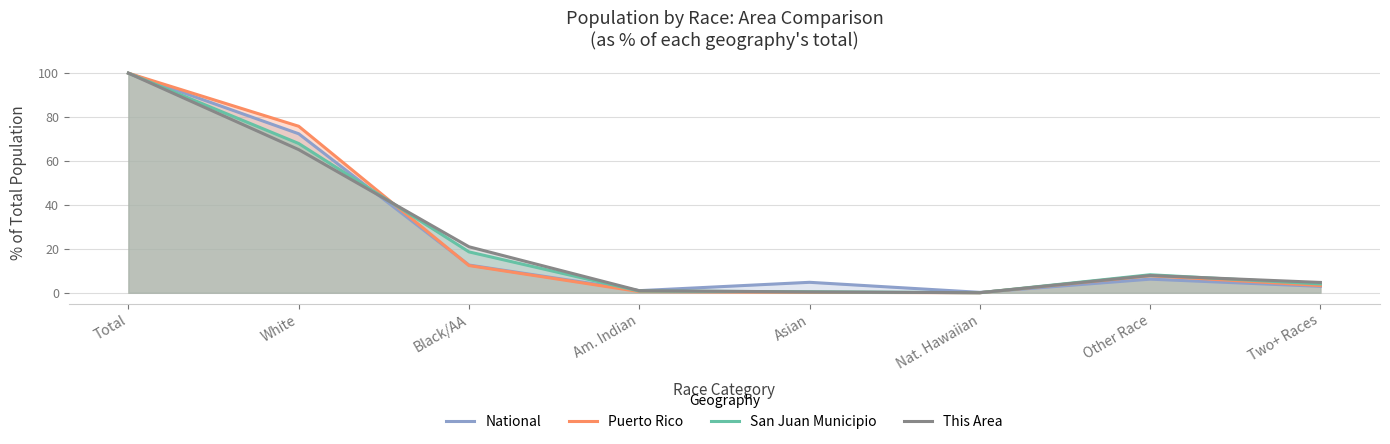

True or false: San Juan Municipio and Puerto Rico cross at least once.

True